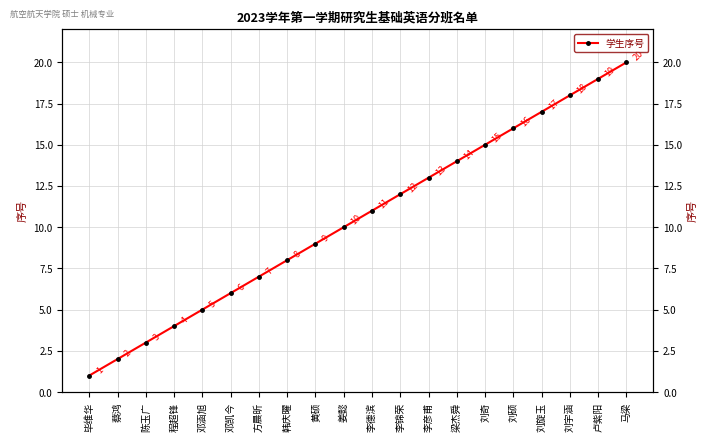

What is the ratio of the value at 马梁 to the value at 程超锋?

5.0